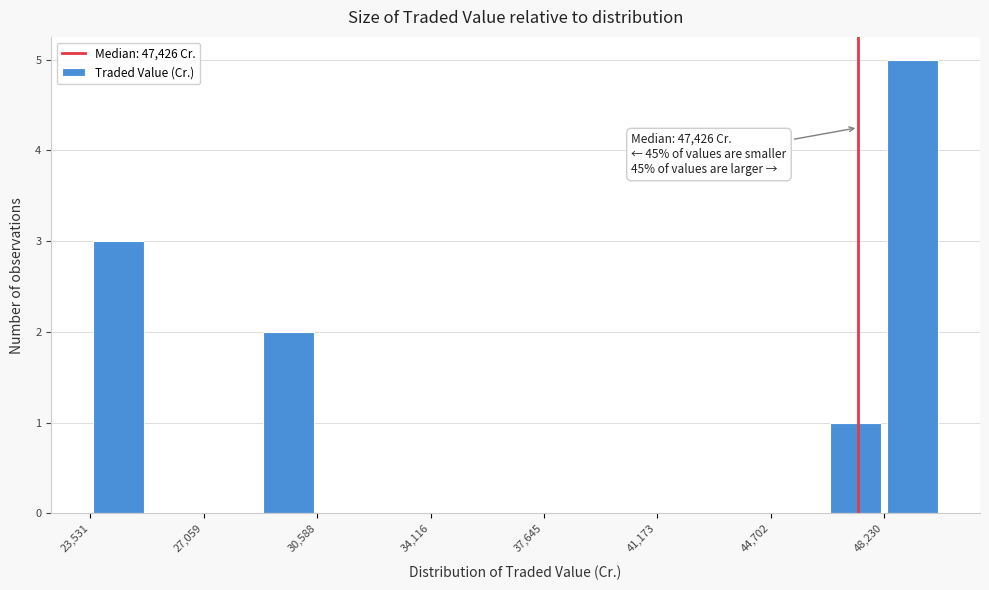

Around what value on the x-axis is the tallest bar? Give the approximate position of its centre, as read against the axis.

49000